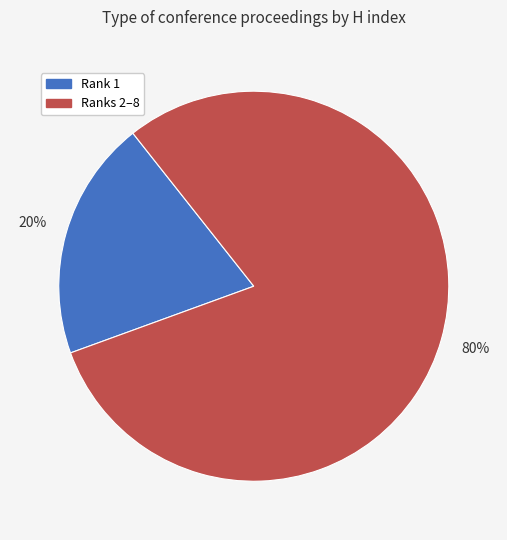

The Rank 1 slice represents 20% of the pie. True or false?

True